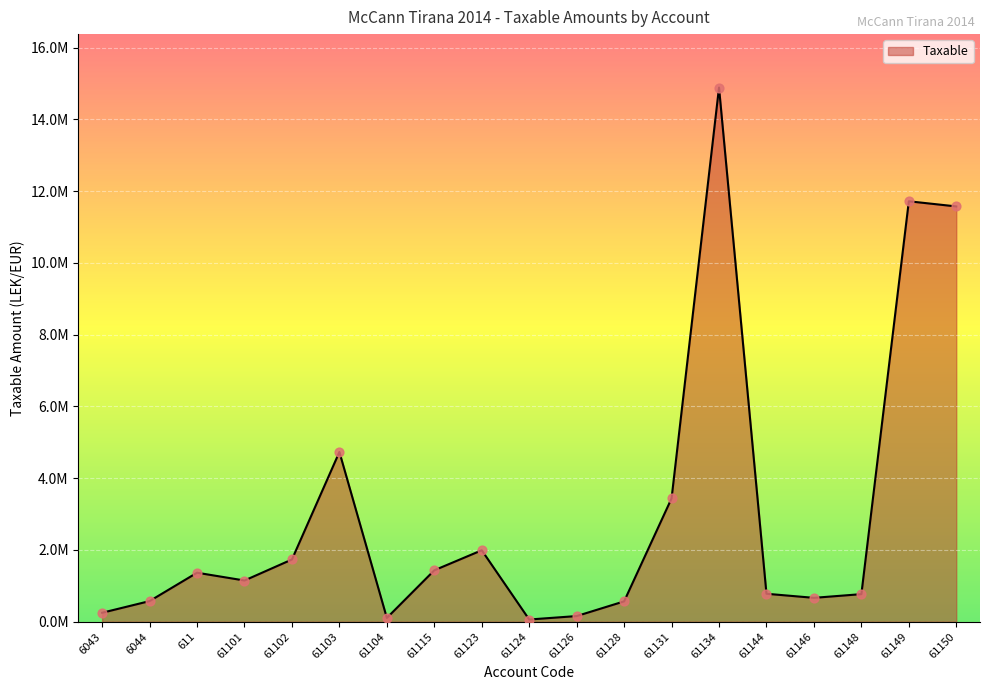

Approximately how many times larger is the value at 61134 compared to 61148?

19.4